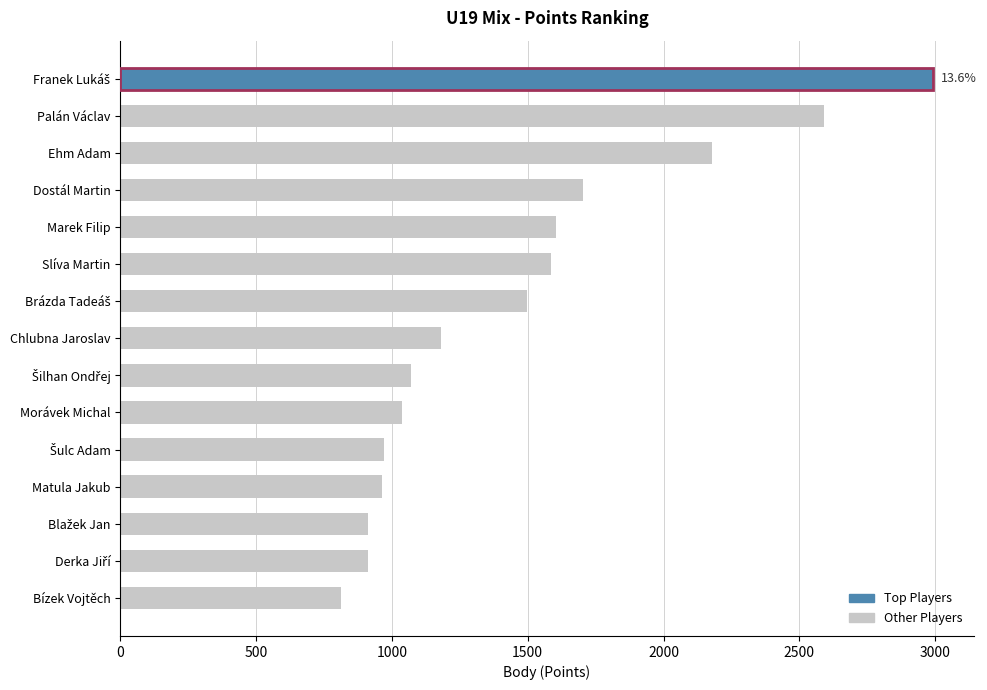

What is the change in value from Dostál Martin to Slíva Martin?

-115